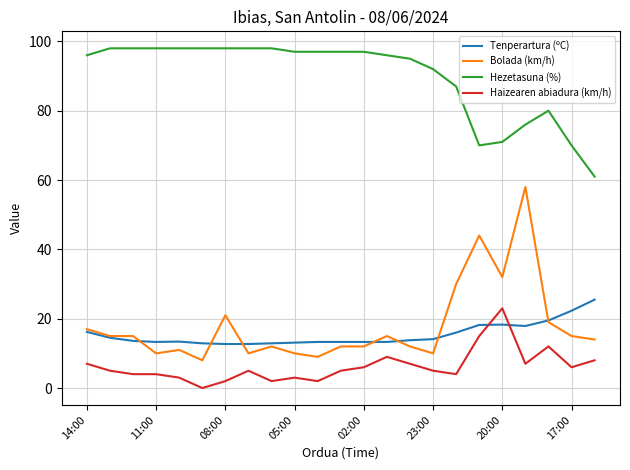

What is the lowest value of the Tenperartura (ºC) series?

12.7